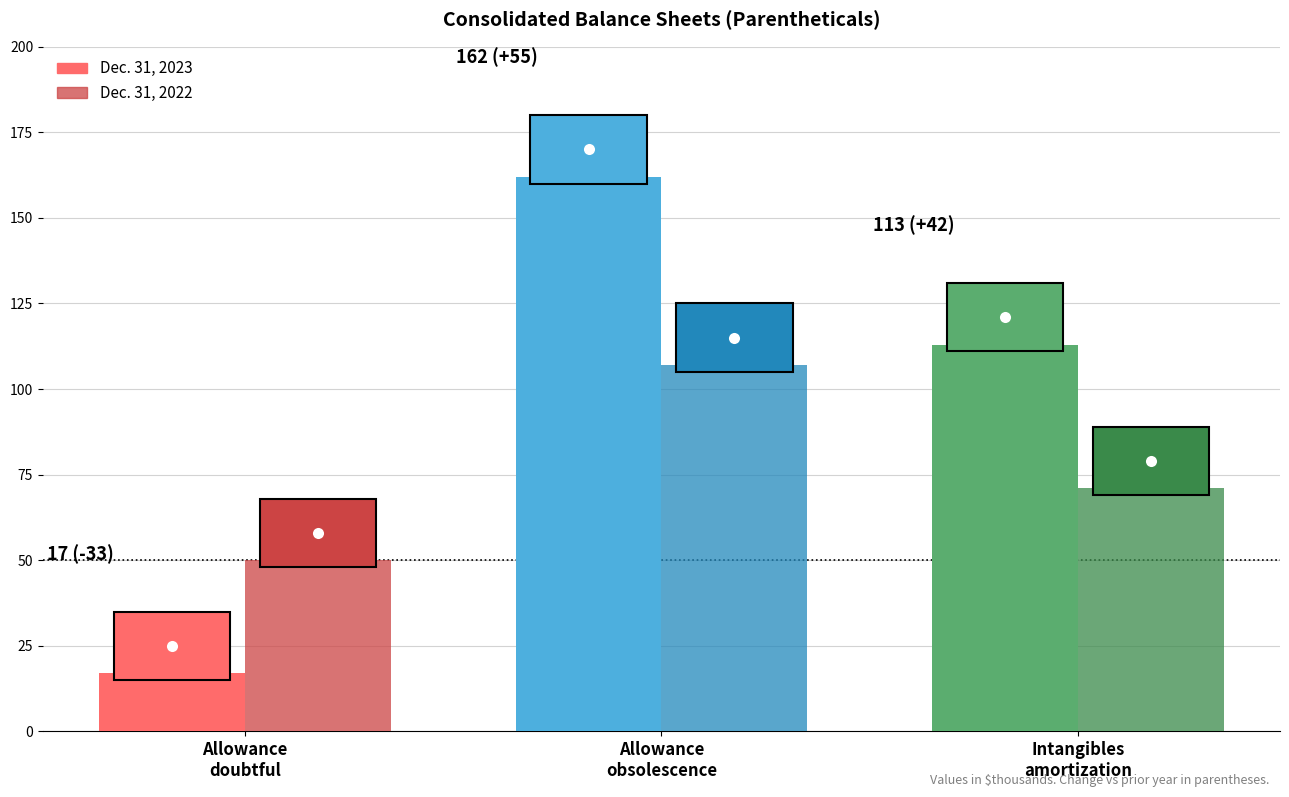

Reading right to left, list all the values displayed in this chart.

Dec. 31, 2023: 113	162	17
Dec. 31, 2022: 71	107	50